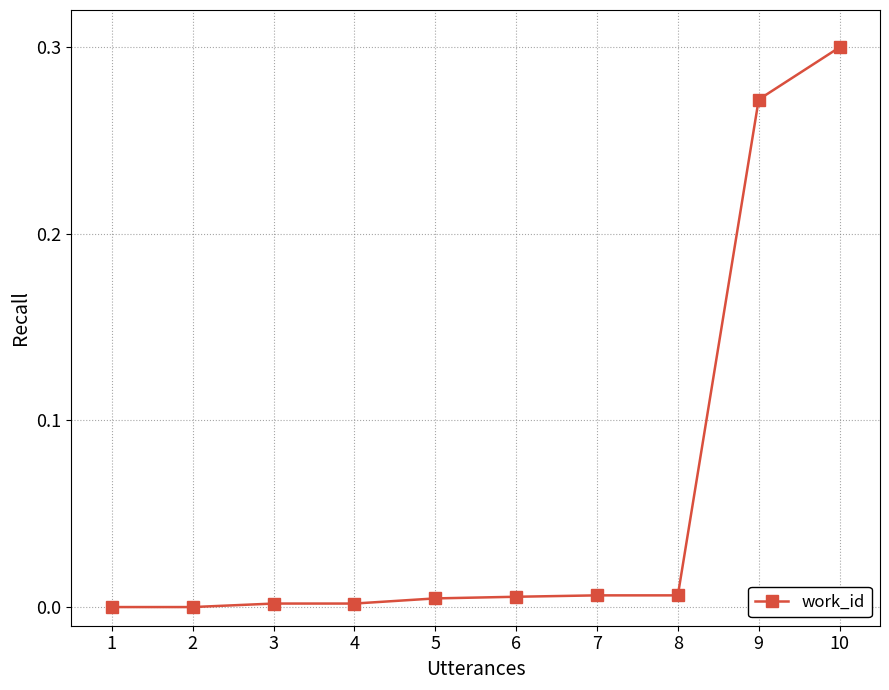

How many lines are shown in the chart?

1